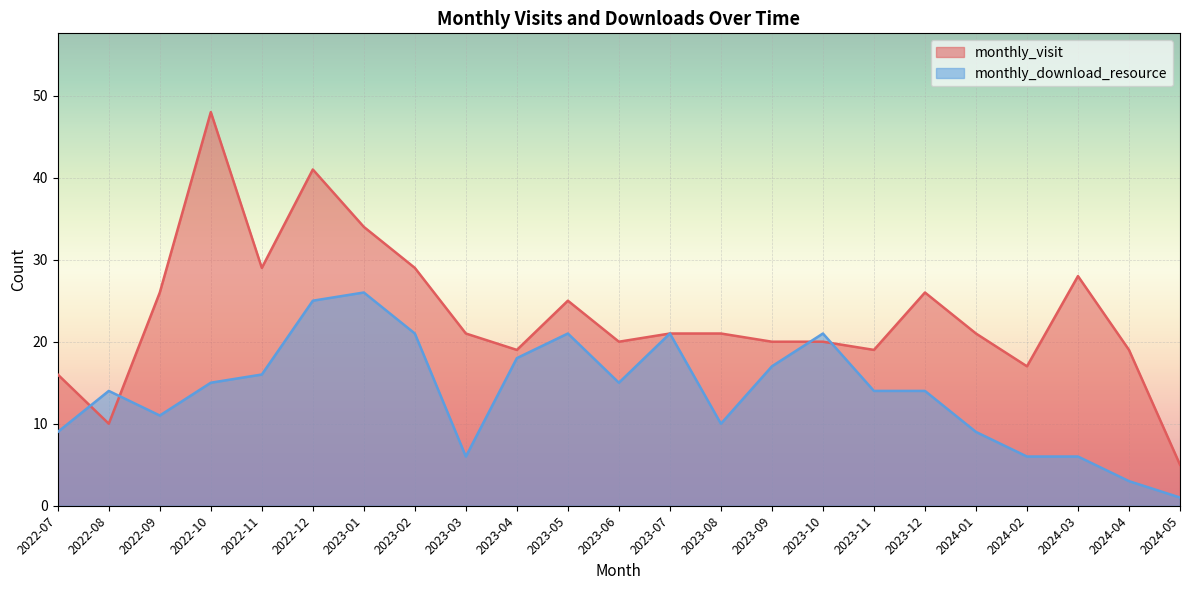

What is the value of the monthly_visit point at the 22nd from the left?

19